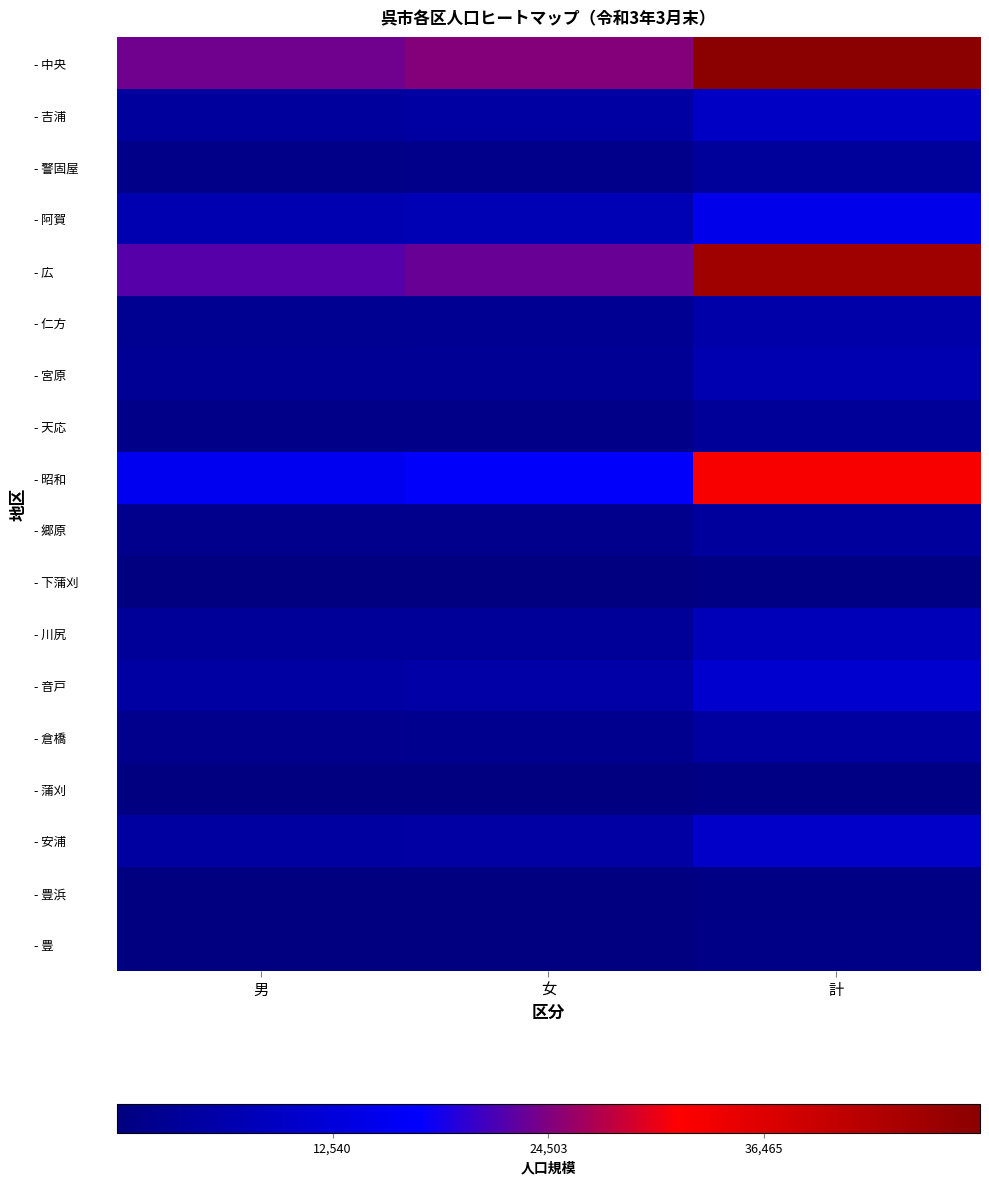

At which category is the sum across all series the highest?

計